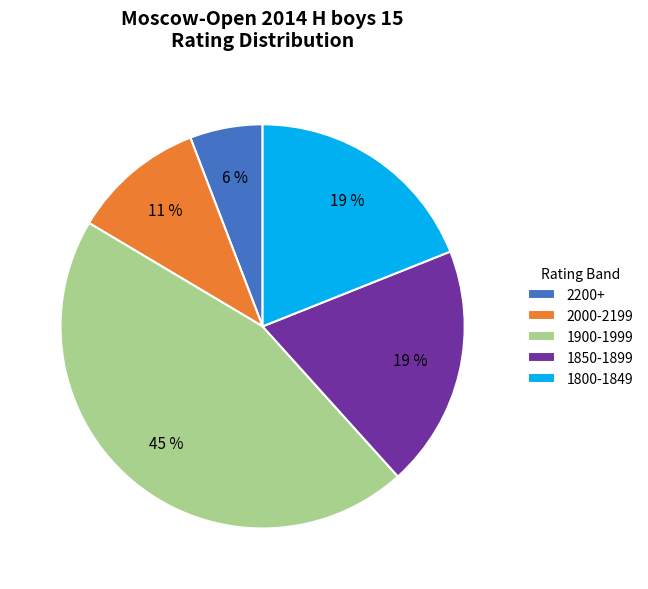

Combined, do 2000-2199 and 1800-1849 account for over 50%?

No